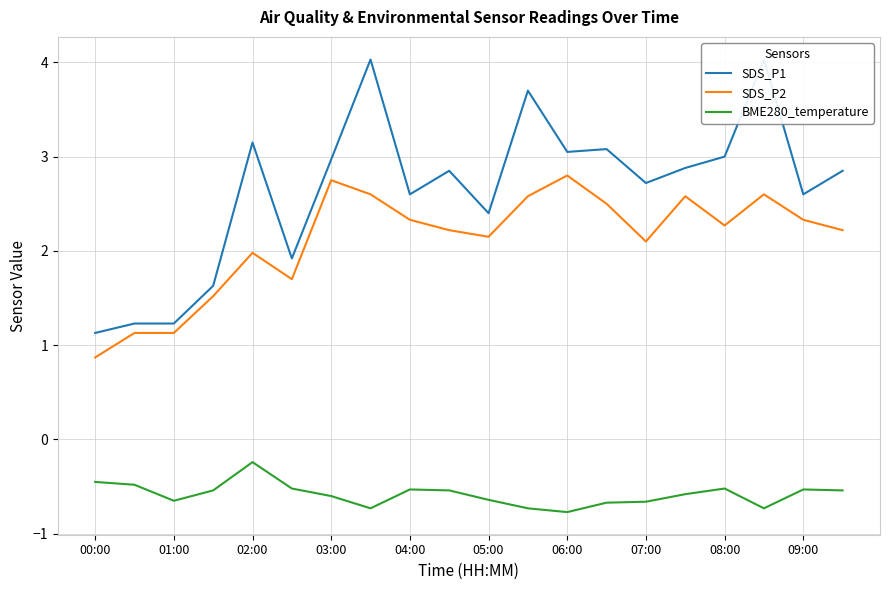

At which label is BME280_temperature closest to 0?

02:00